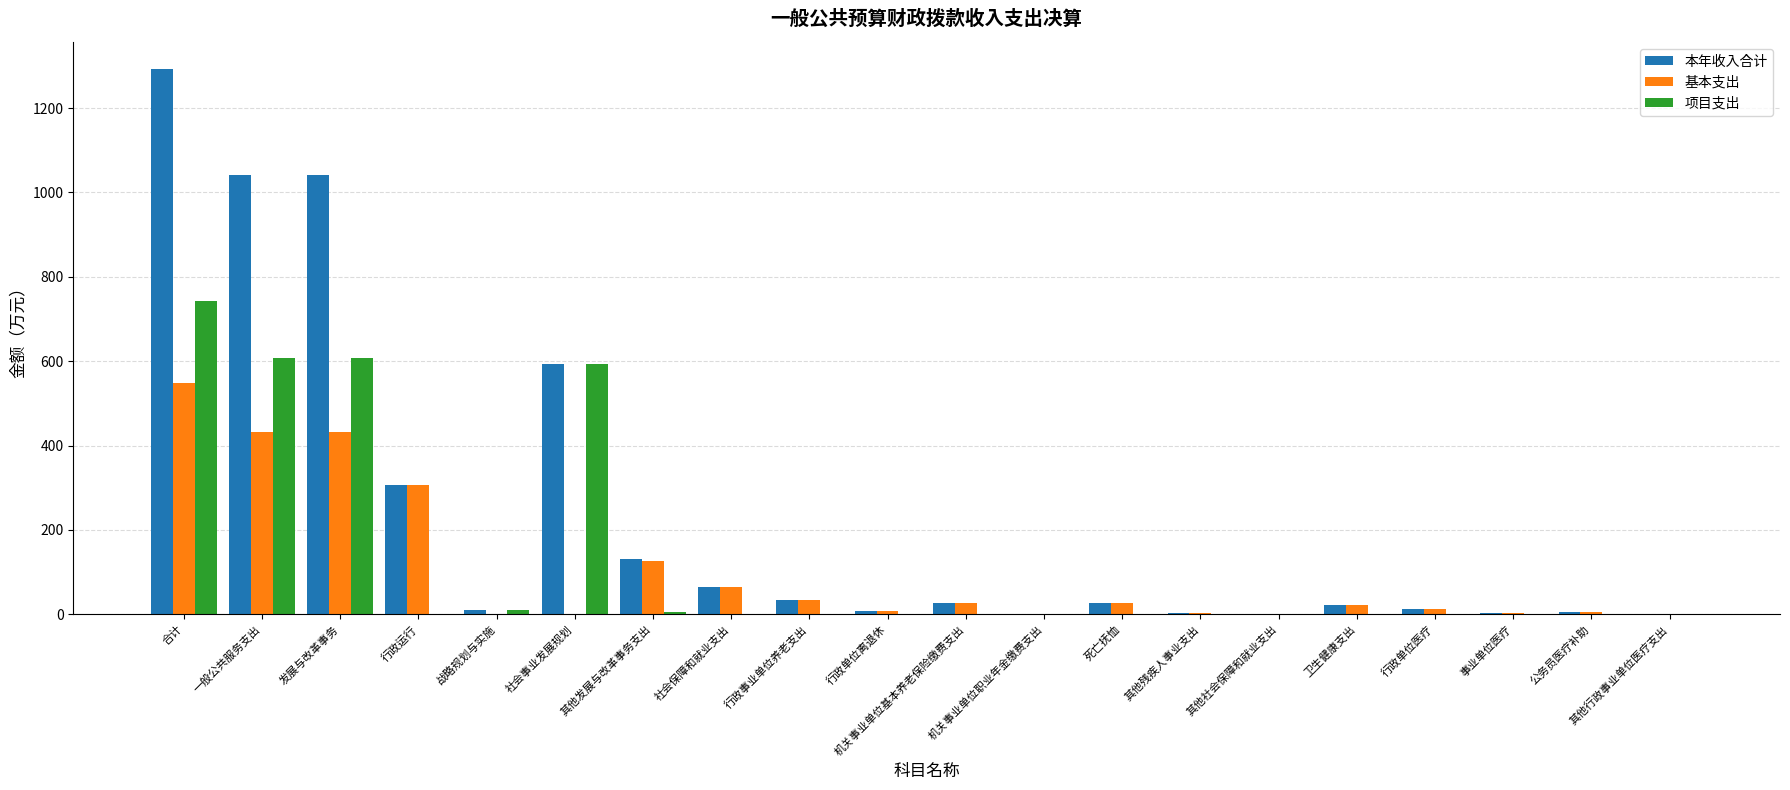

Between 一般公共服务支出 and 其他发展与改革事务支出, which series saw the biggest shift?

本年收入合计